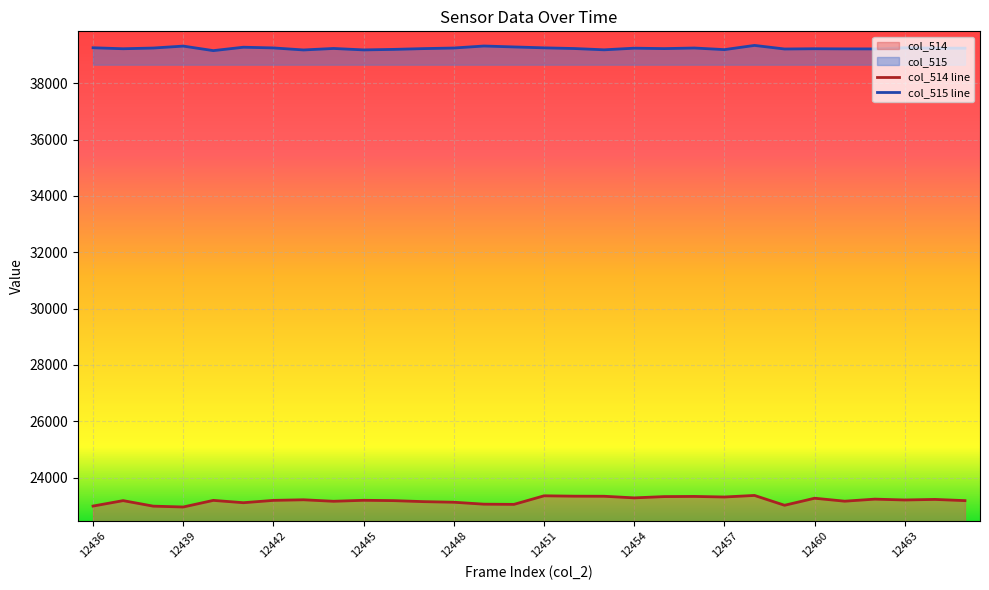

Where is col_514 line nearest to the value 23160?

25